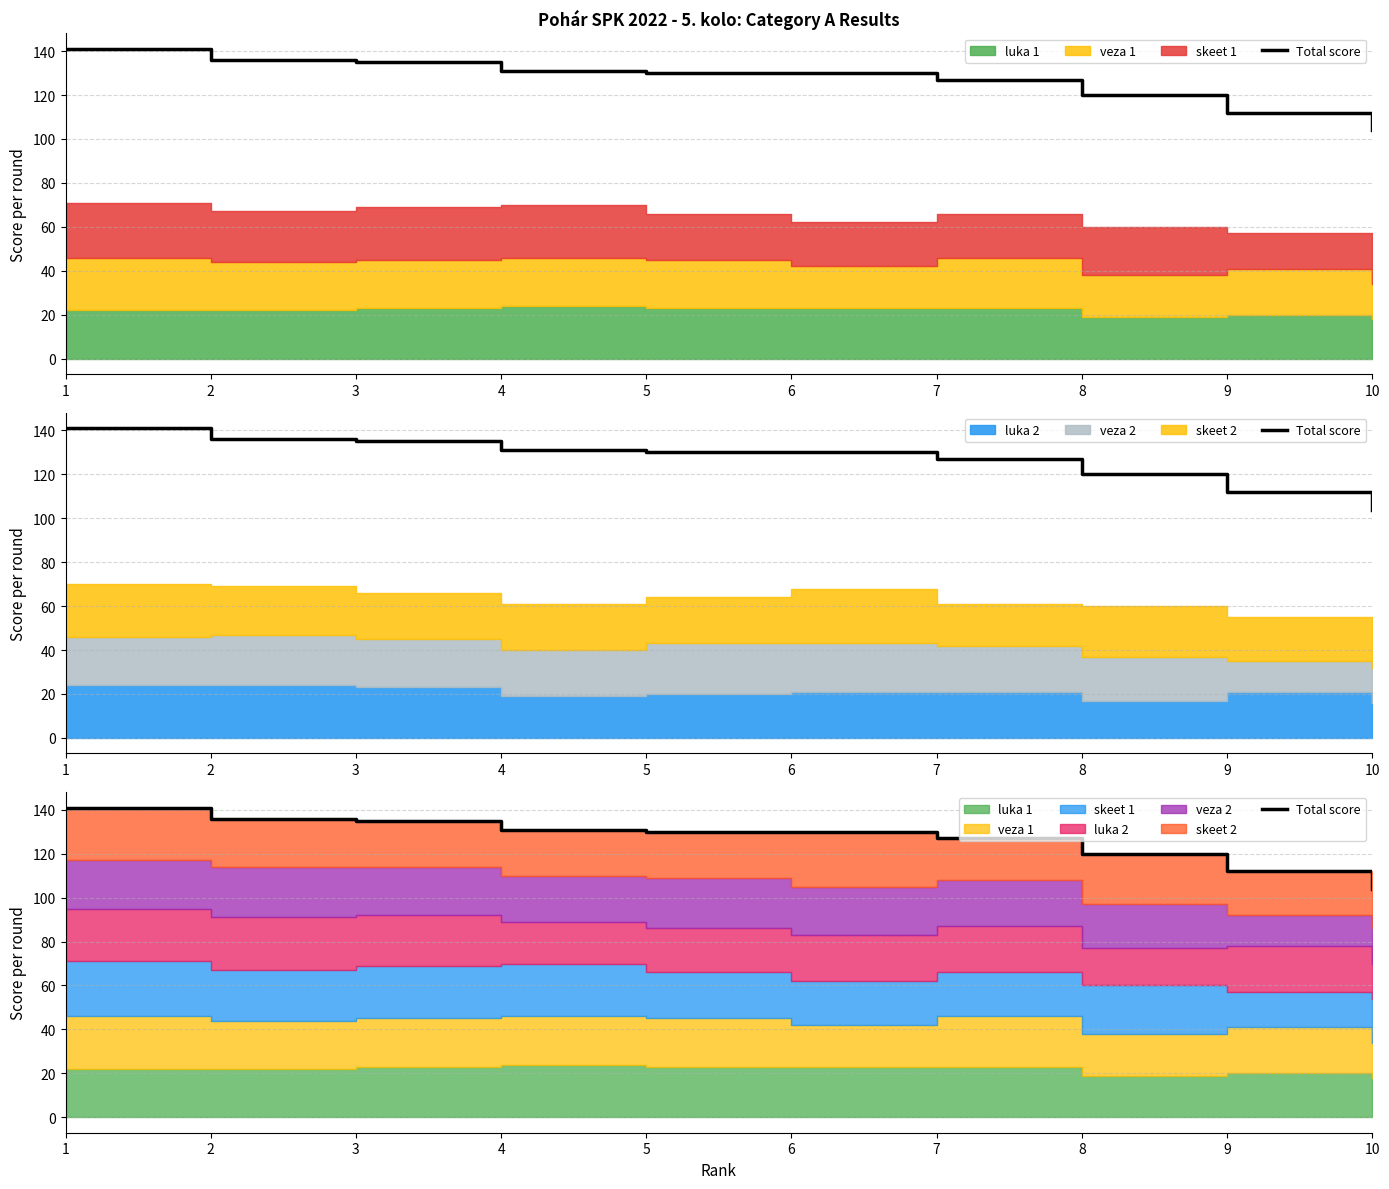

Rank the categories by value from lowest to highest.

10, 9, 8, 7, 5, 6, 4, 3, 2, 1